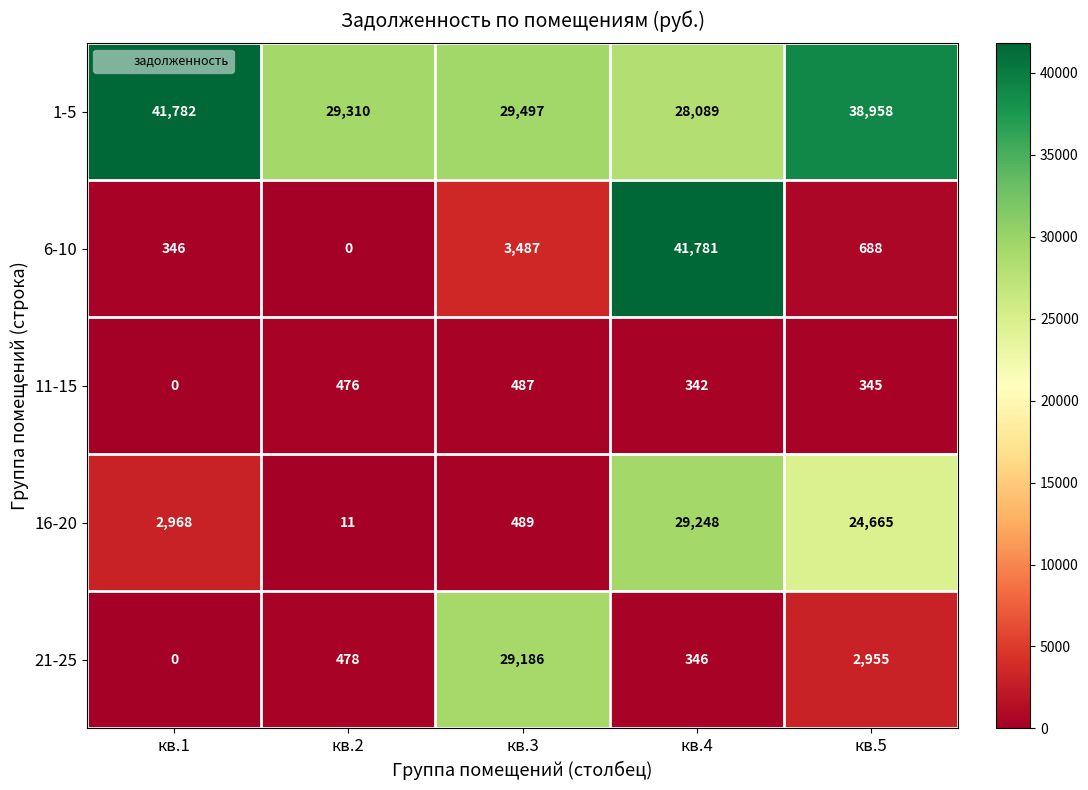

What is the spread (max minus min) of values at кв.2?

29310